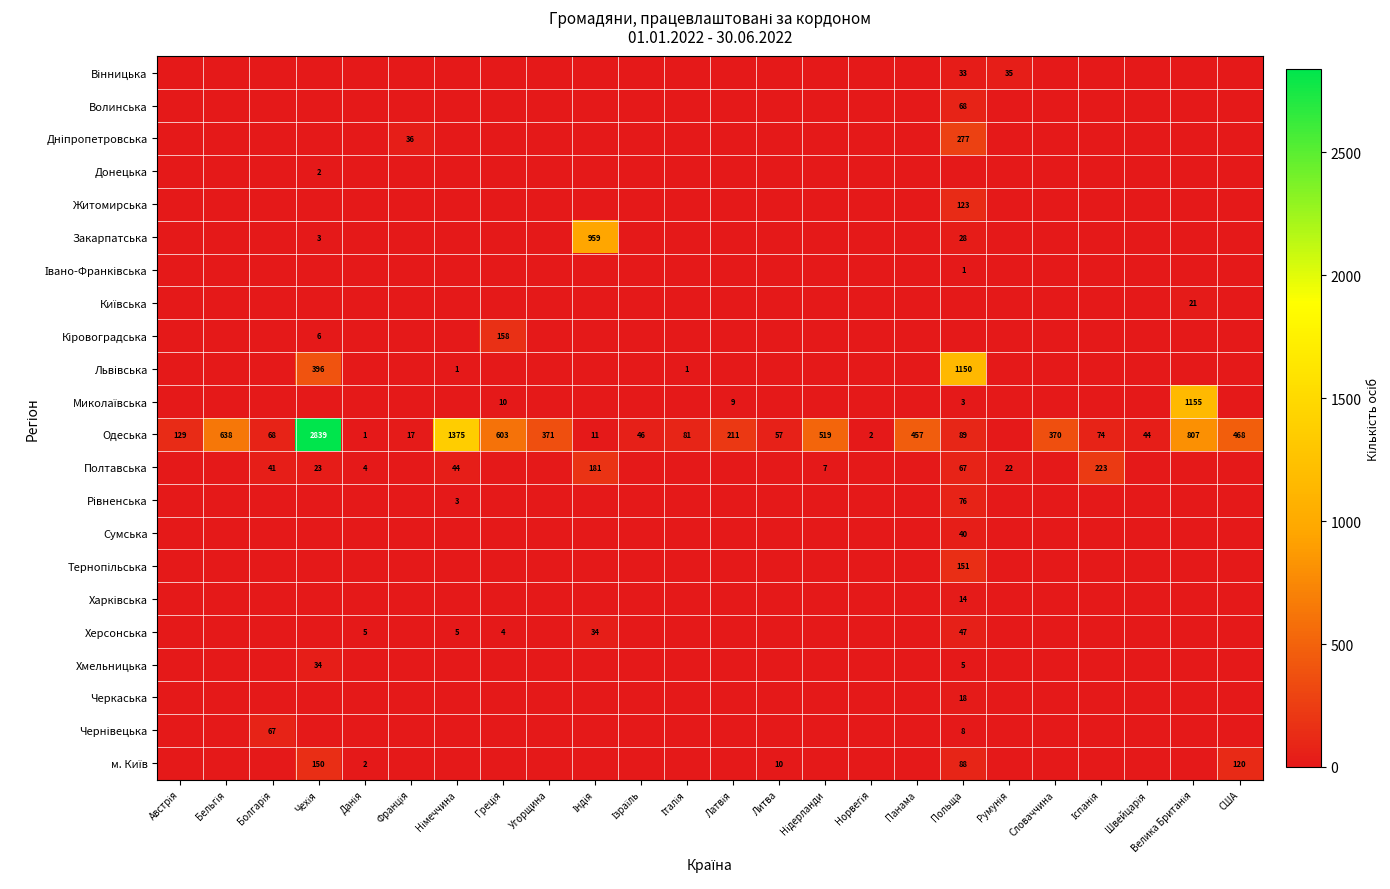

What is the sum of all Київська values?

21